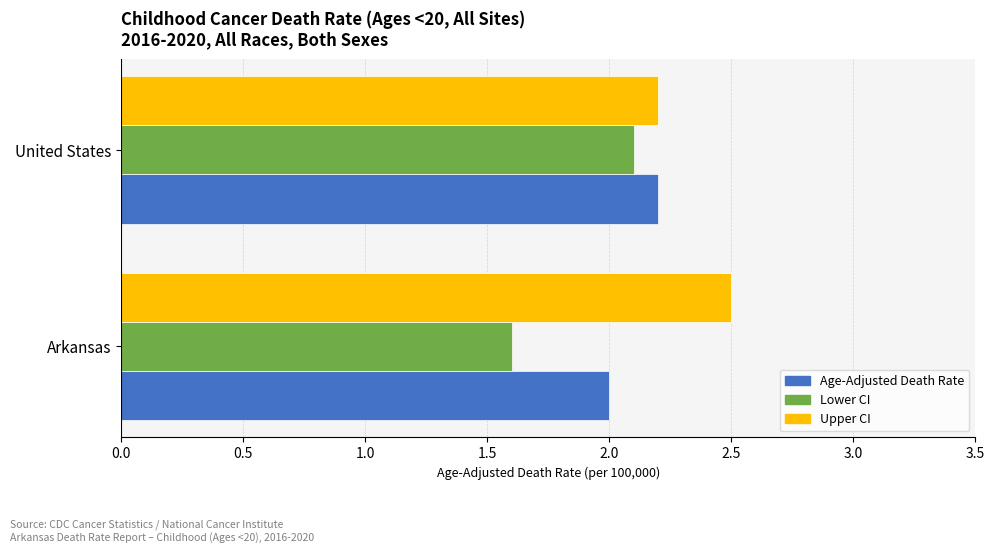

Which series has the largest range (max minus min)?

Lower CI